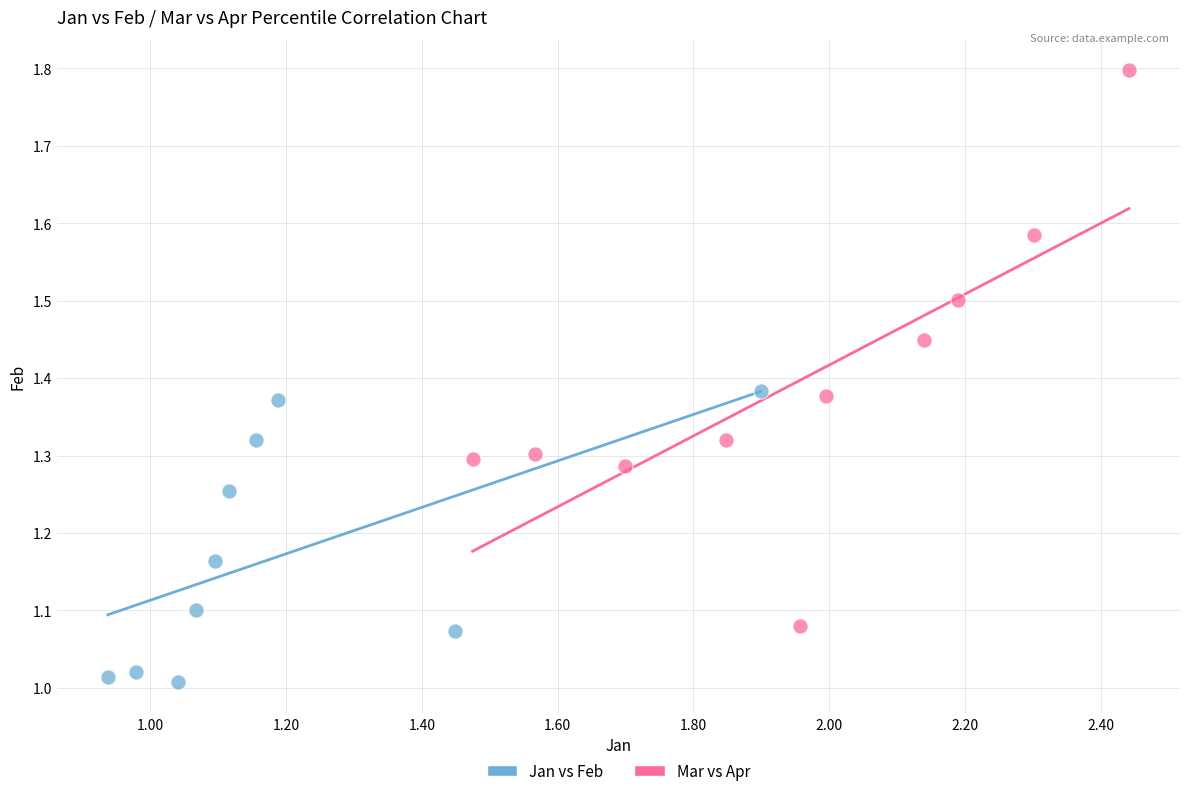

Which series reaches the minimum Y coordinate?

Jan vs Feb